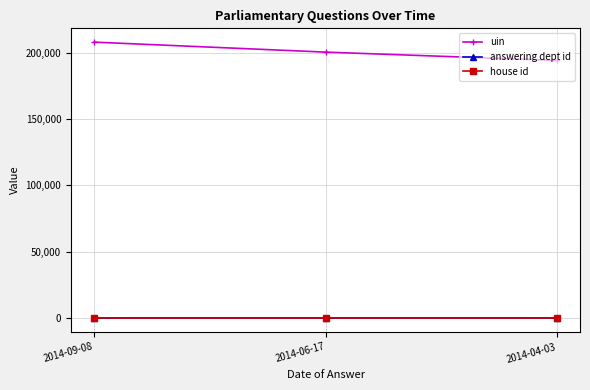

Rank the categories by uin value from lowest to highest.

2014-04-03, 2014-06-17, 2014-09-08